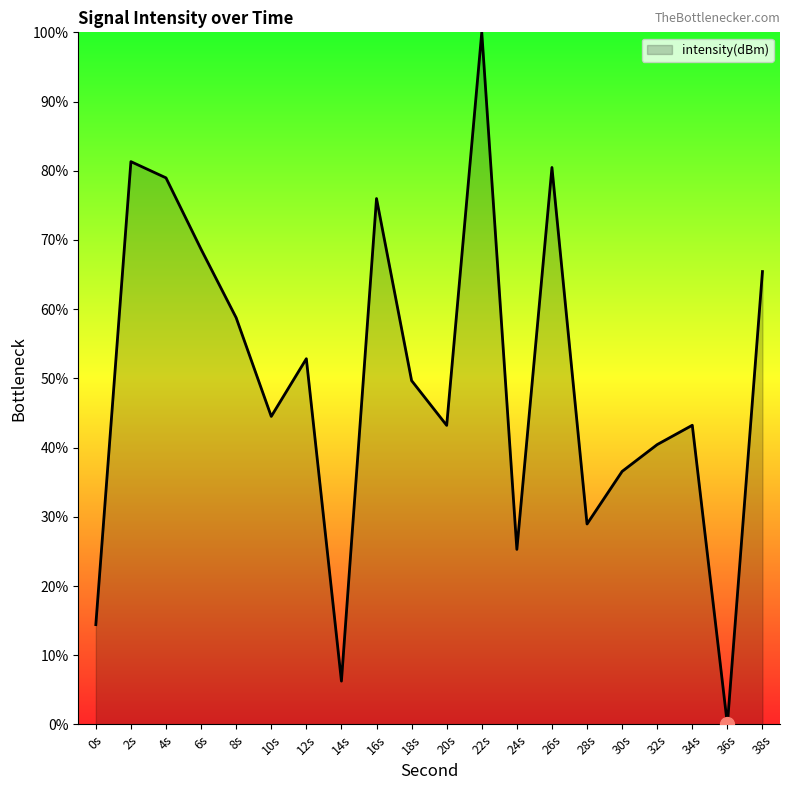

What value does the data have at 38s?

65.4